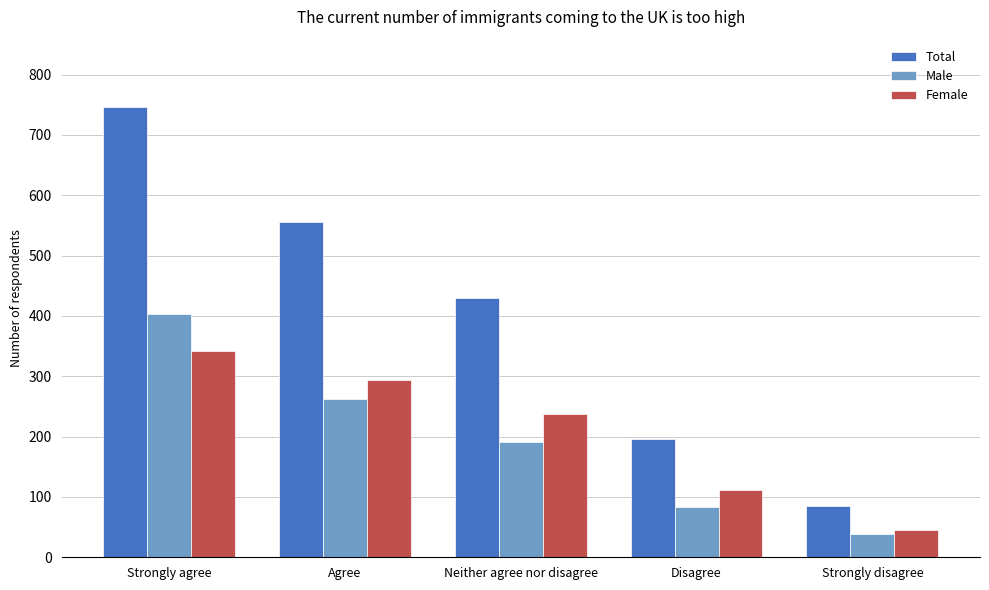

At which category does the chart reach its peak across all series?

Strongly agree